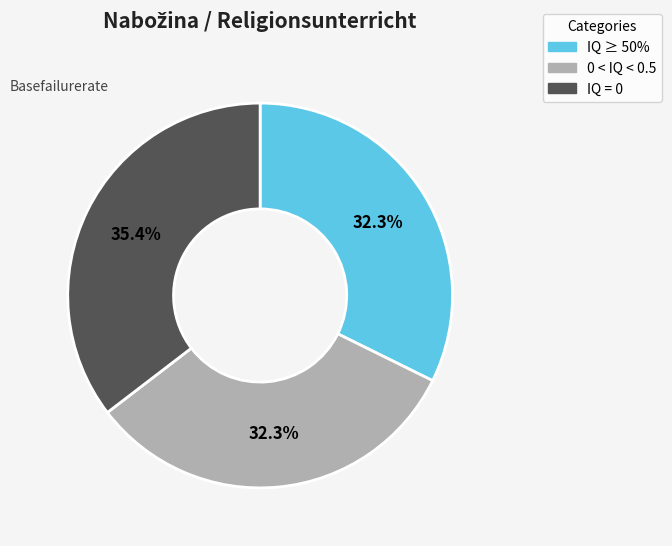

Is there a majority slice in this chart?

No